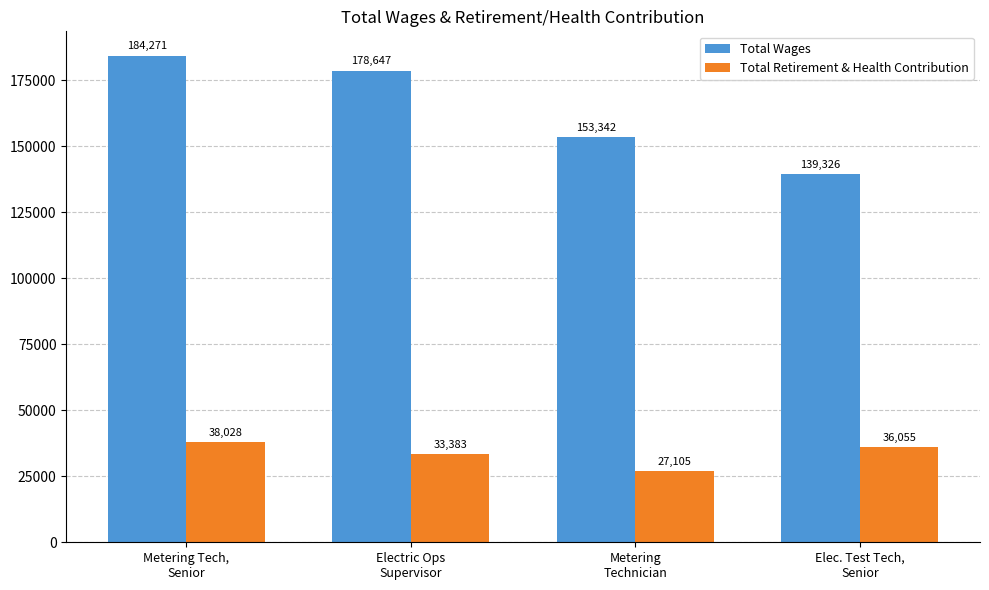

What is the difference between the maximum and minimum values in the Total Wages series?

44945